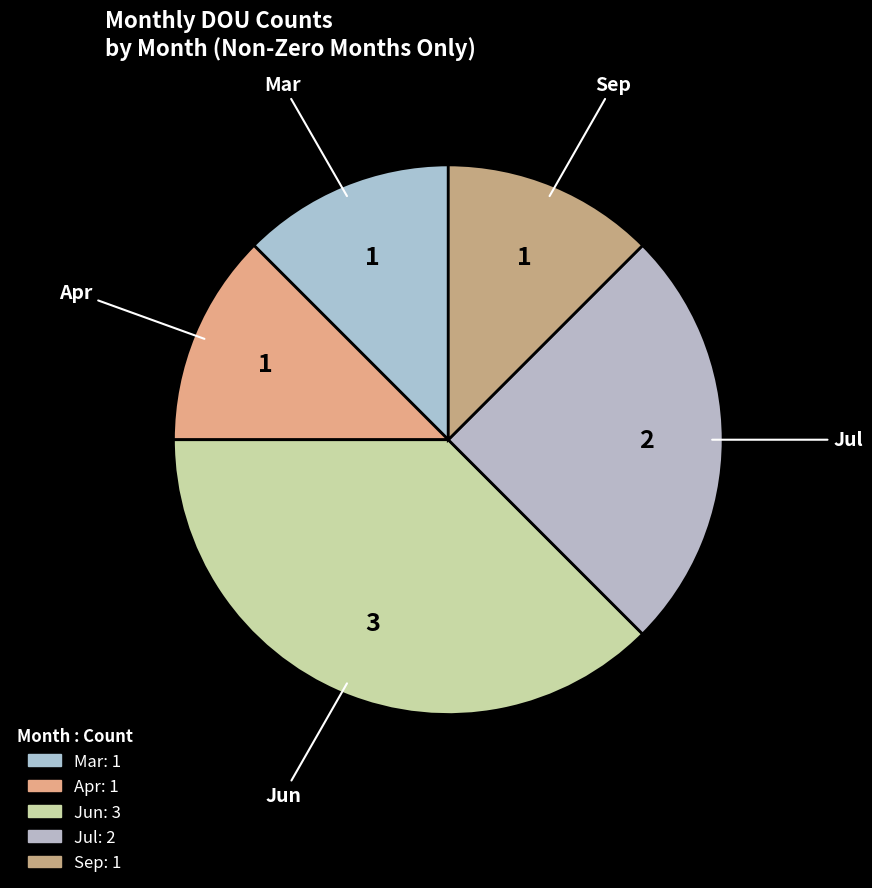

Count the number of slices in the pie.

5